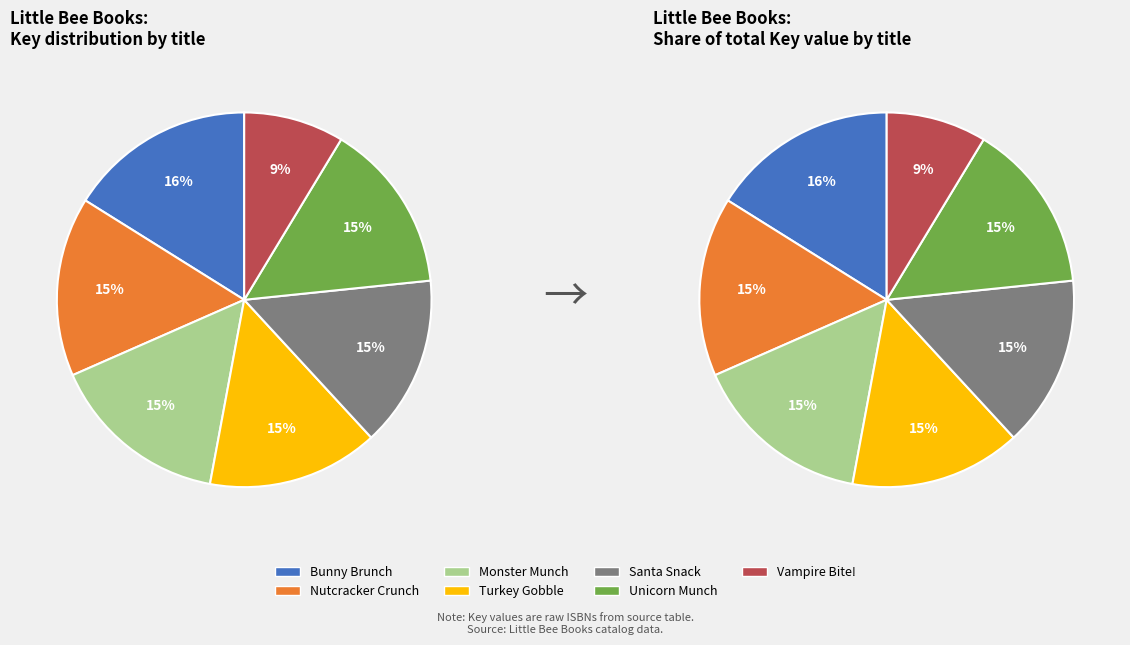

Which slice is the smallest?

Vampire Bite!